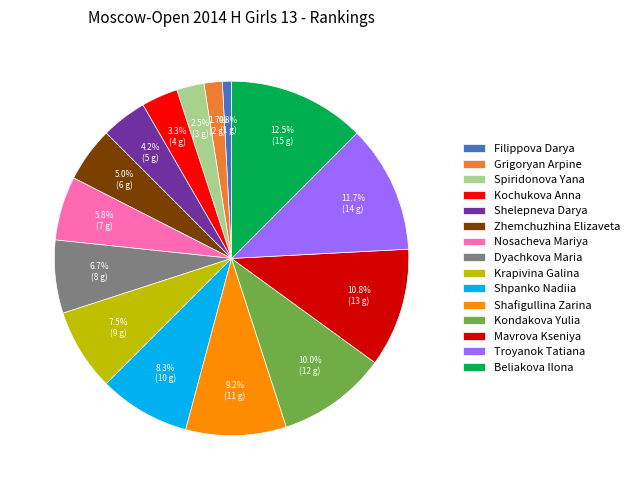

What is the smallest slice in the pie chart?

Filippova Darya